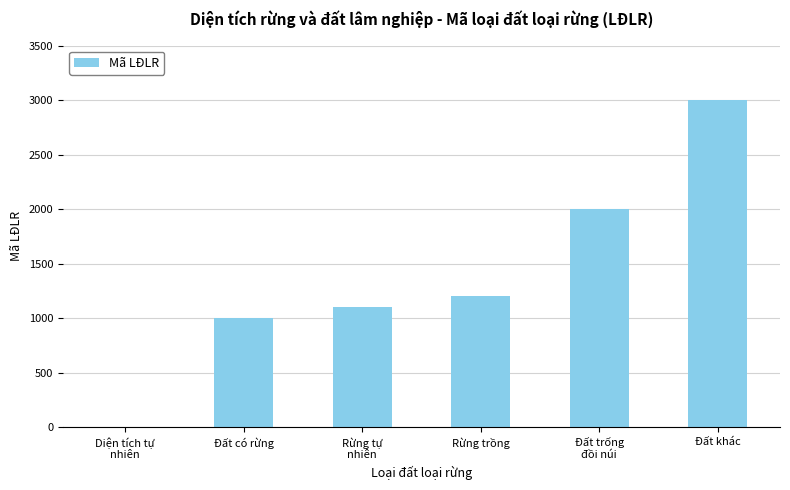

Between Diện tích tự
nhiên and Rừng trồng, which is larger?

Rừng trồng